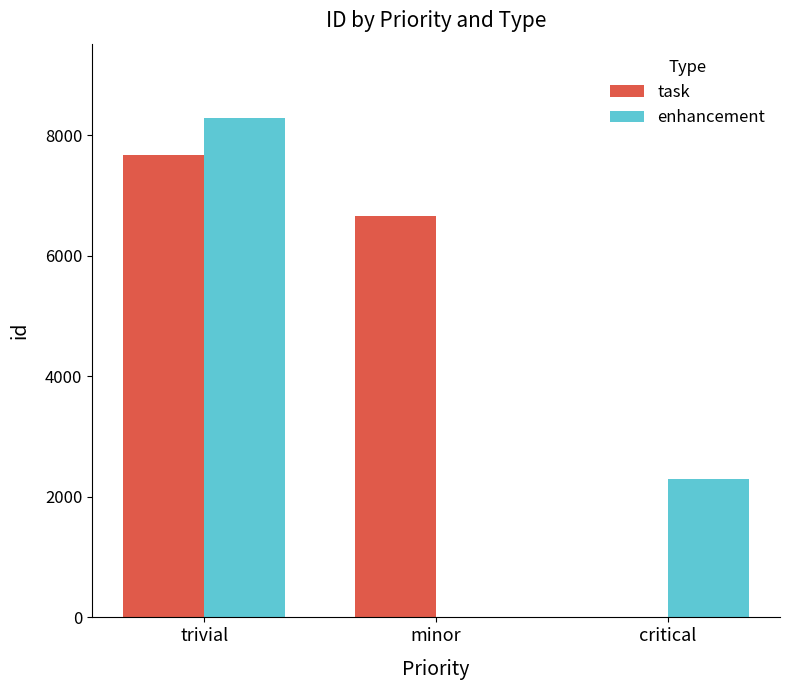

Reading left to right, what are all the values shown in this chart?

task: 7679	6669	0
enhancement: 8279	0	2293